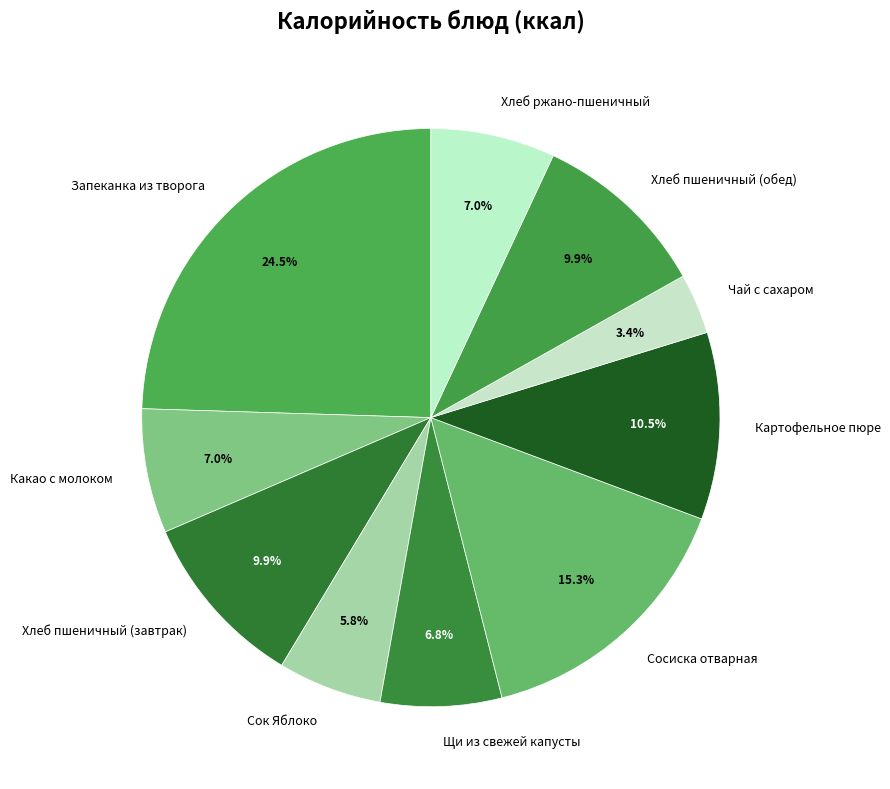

How many segments does this pie chart have?

10